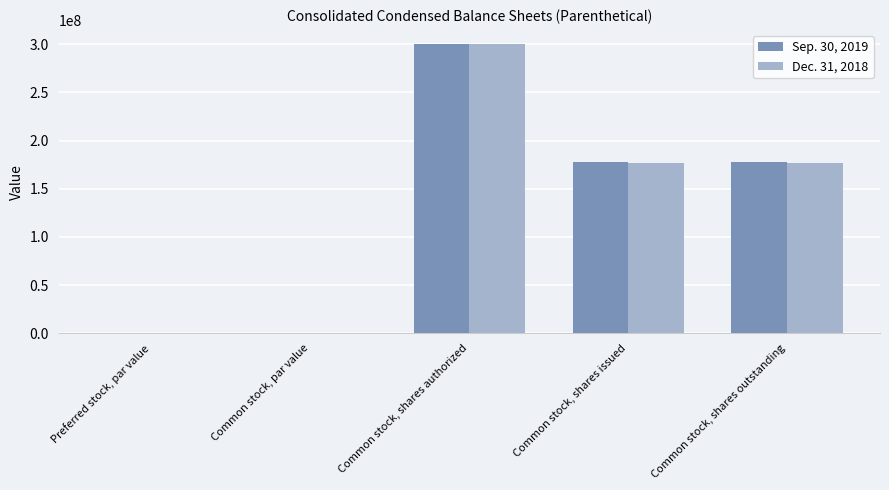

The Sep. 30, 2019 series shows 177546854.0 at Common stock, shares outstanding. True or false?

True